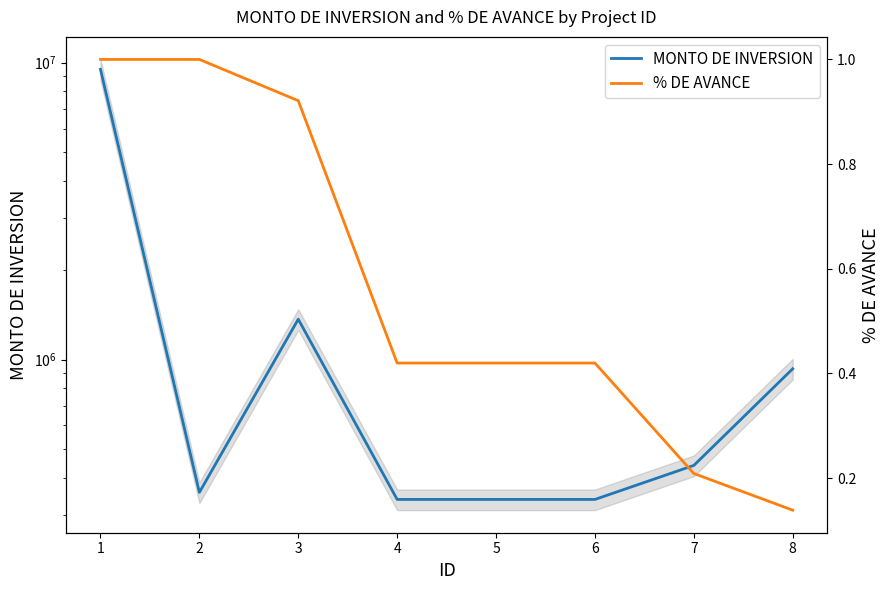

What value does the % DE AVANCE series have at 3?

0.9